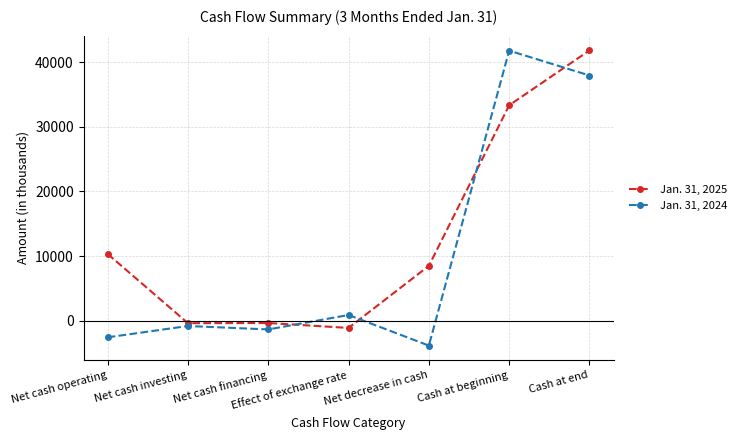

What is the difference between the maximum and minimum values in the Jan. 31, 2024 series?

45632